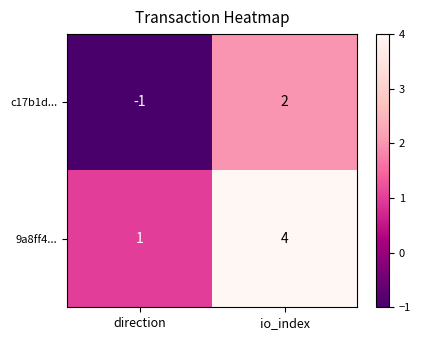

Is the value of c17b1d... at direction greater than the value of 9a8ff4... at direction?

No